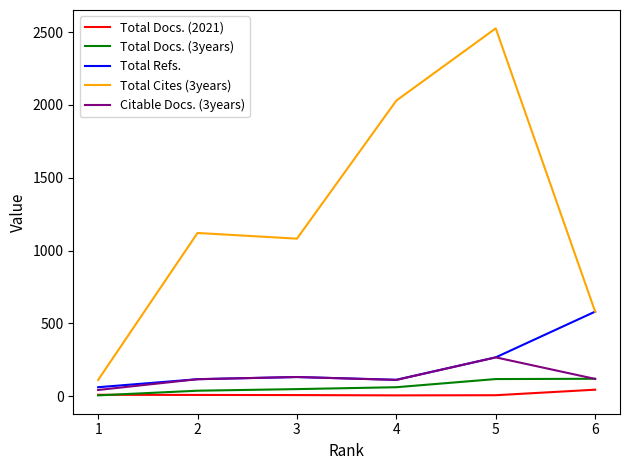

The value of Total Cites (3years) at 1 is 112. True or false?

True